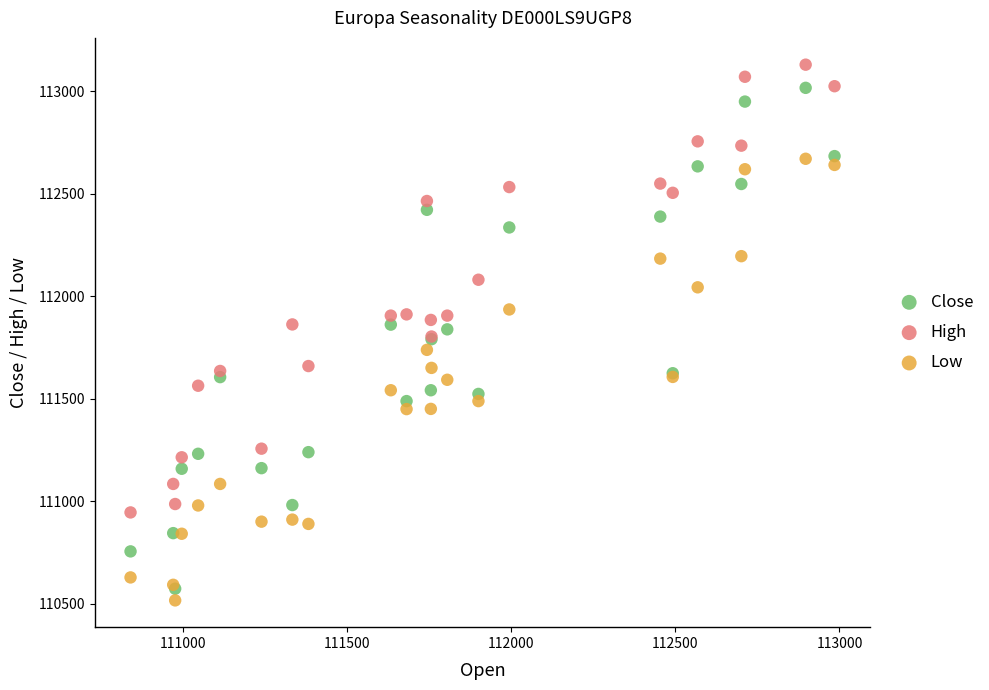

Which series has the largest Y range (max minus min)?

Close